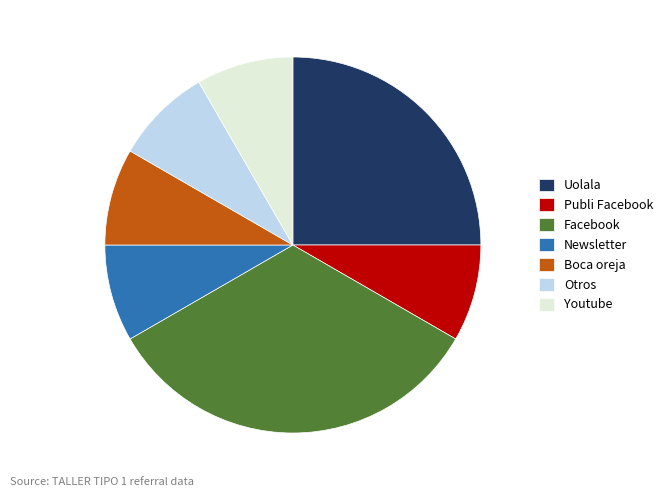

Between Uolala and Otros, which is larger?

Uolala